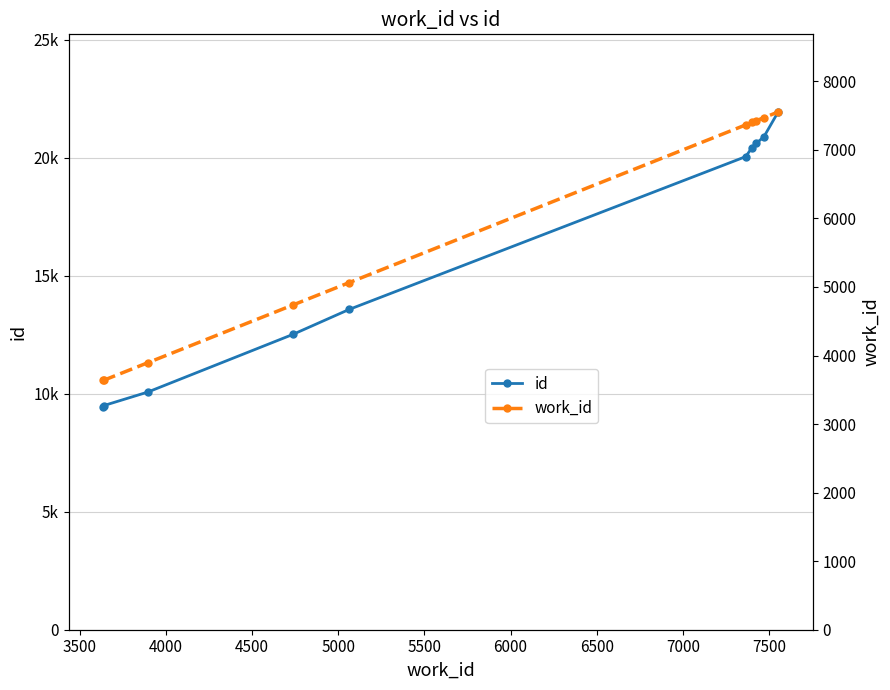

Between 4500 and 6000, which series saw the biggest shift?

id